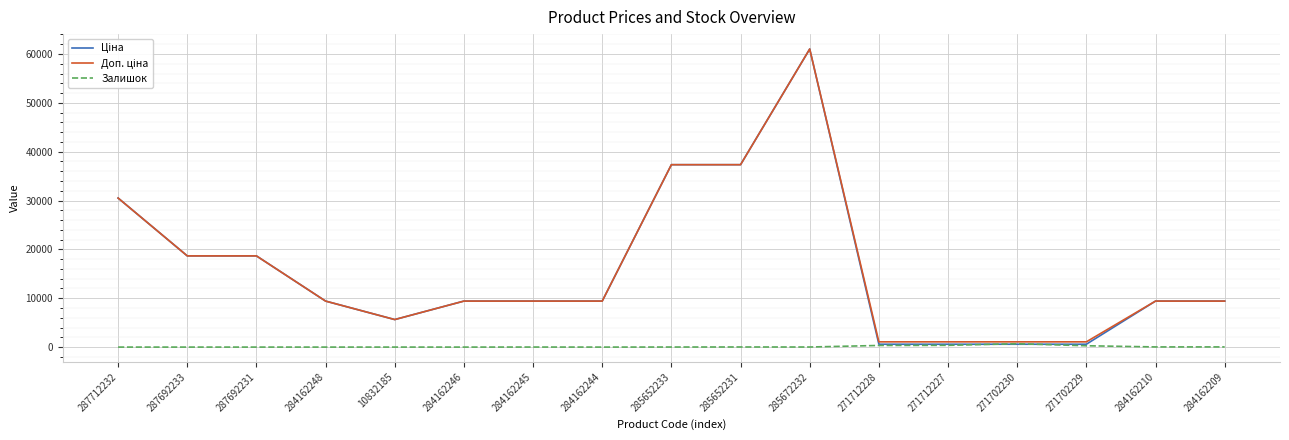

What is the total value across all series at 287692231?

37343.0